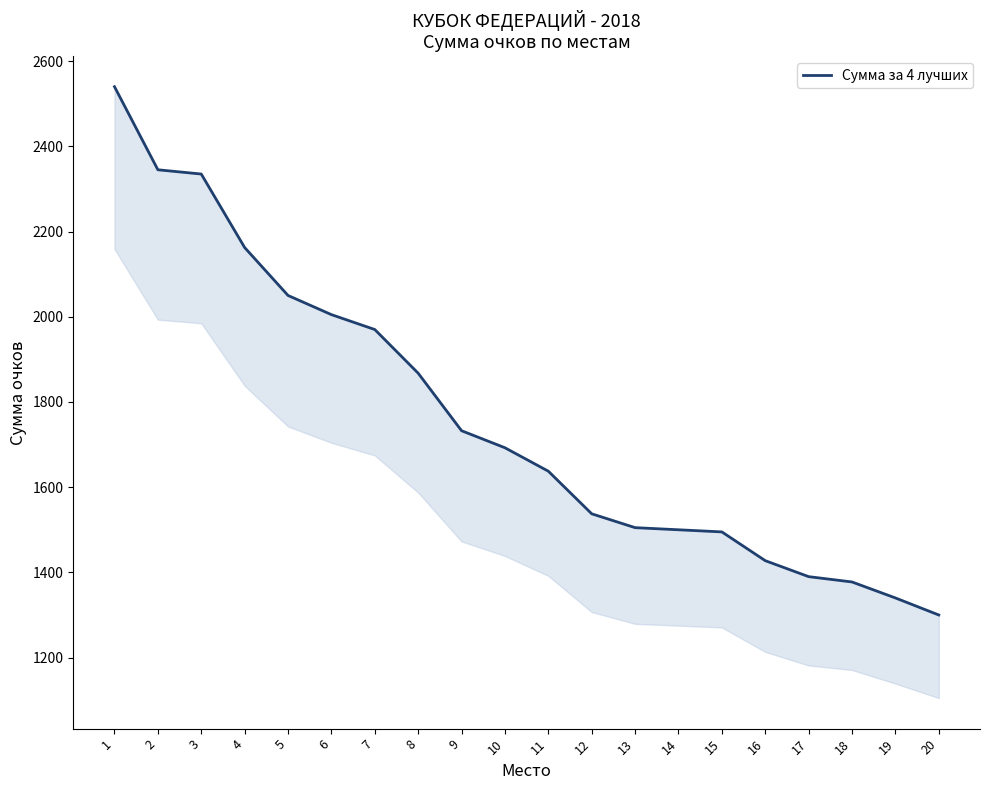

Reading left to right, extract all data points from this chart.

2540.0	2345.0	2335.0	2162.5	2050.0	2005.0	1970.0	1867.5	1732.5	1692.5	1637.5	1537.5	1505.0	1500.0	1495.0	1427.5	1390.0	1377.5	1340.0	1300.0